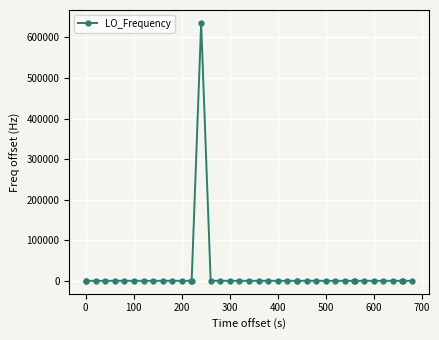

How many lines are shown in the chart?

1